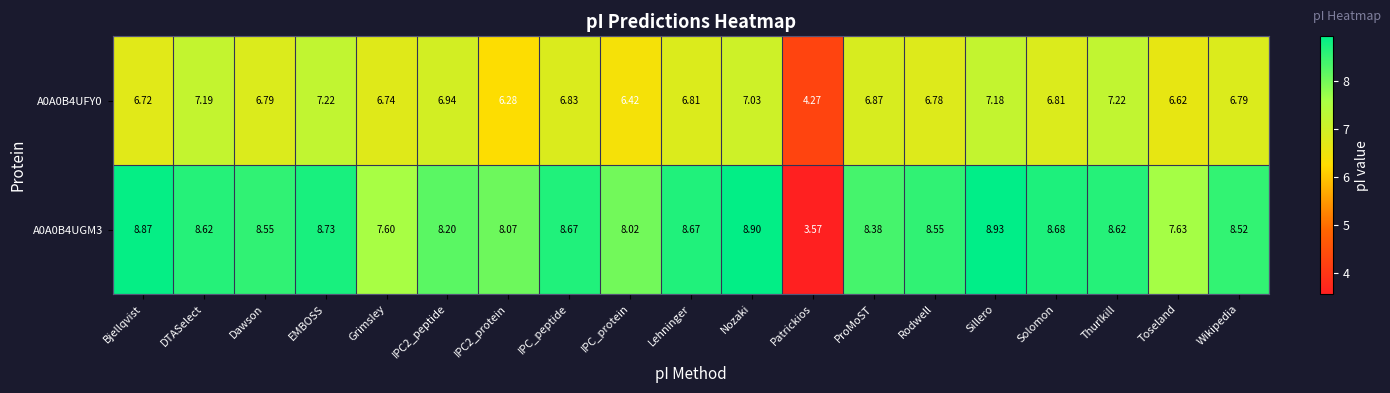

At DTASelect, list the series in order from largest to smallest.

A0A0B4UGM3, A0A0B4UFY0